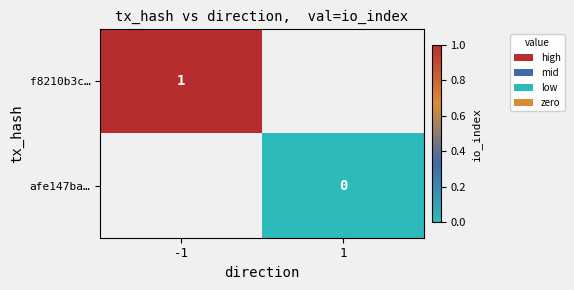

True or false: f8210b3c… has a value of 0 at -1.

False